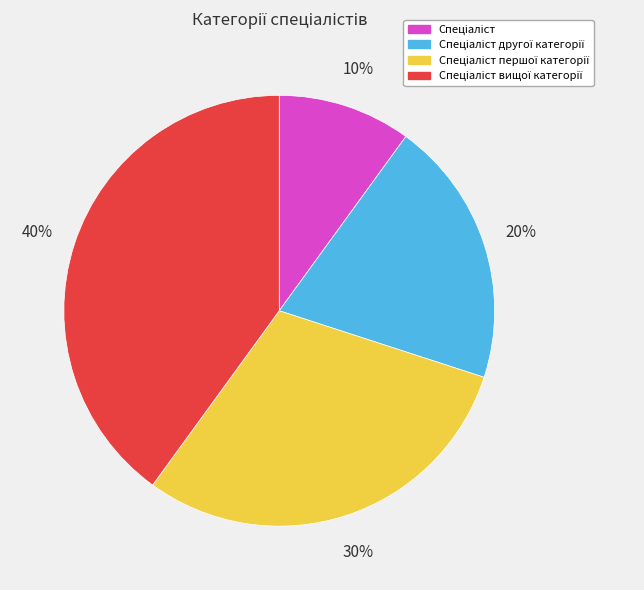

To the nearest percent, what is the difference between the largest and smallest slice percentages?

30%